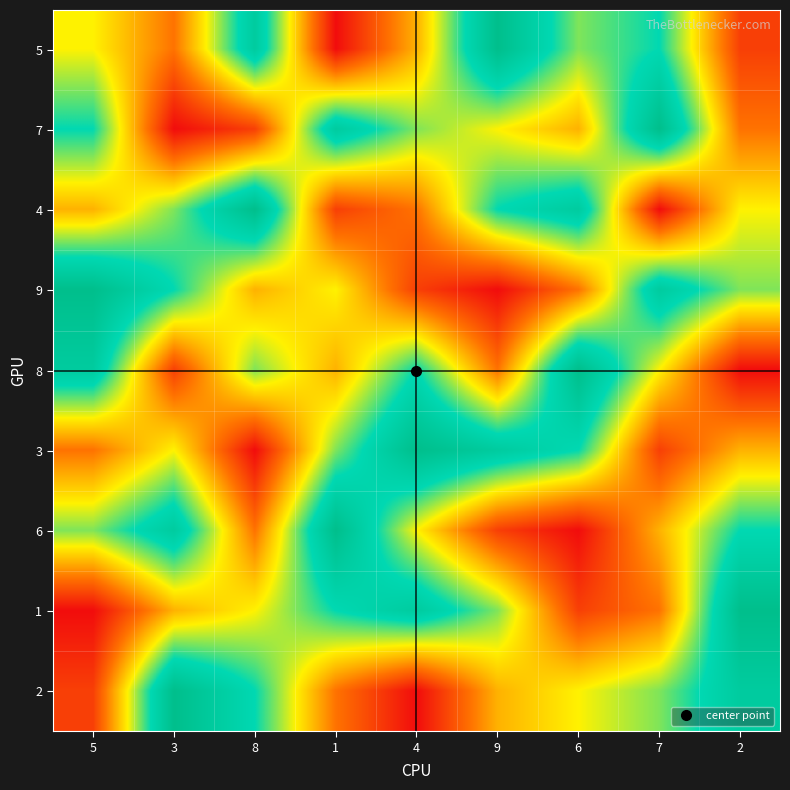

List the series in order of their peak value, lowest first.

5, 7, 4, 9, 8, 3, 6, 1, 2